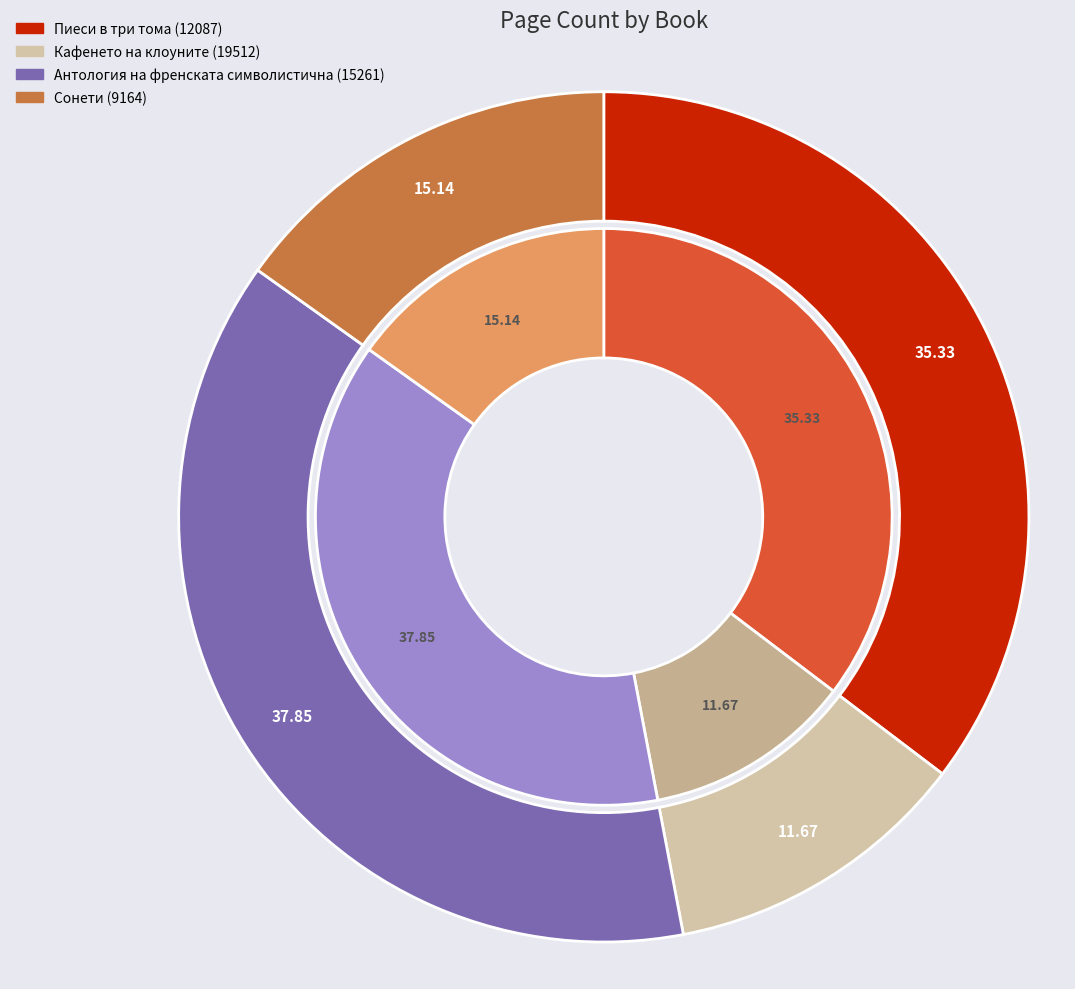

Does Сонети (9164) represent more than half of the total?

No